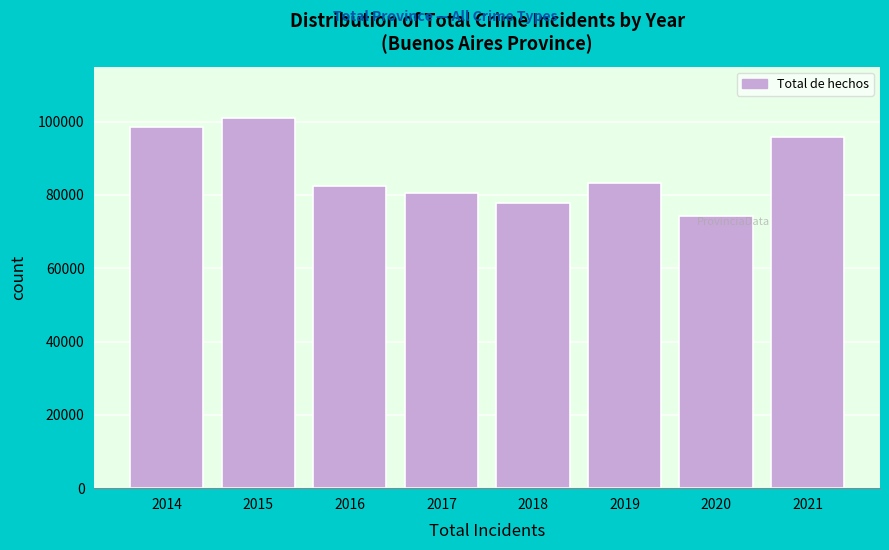

Reading left to right, list all the values displayed in this chart.

2014=98406	2015=101059	2016=82422	2017=80486	2018=77779	2019=83210	2020=74326	2021=95706